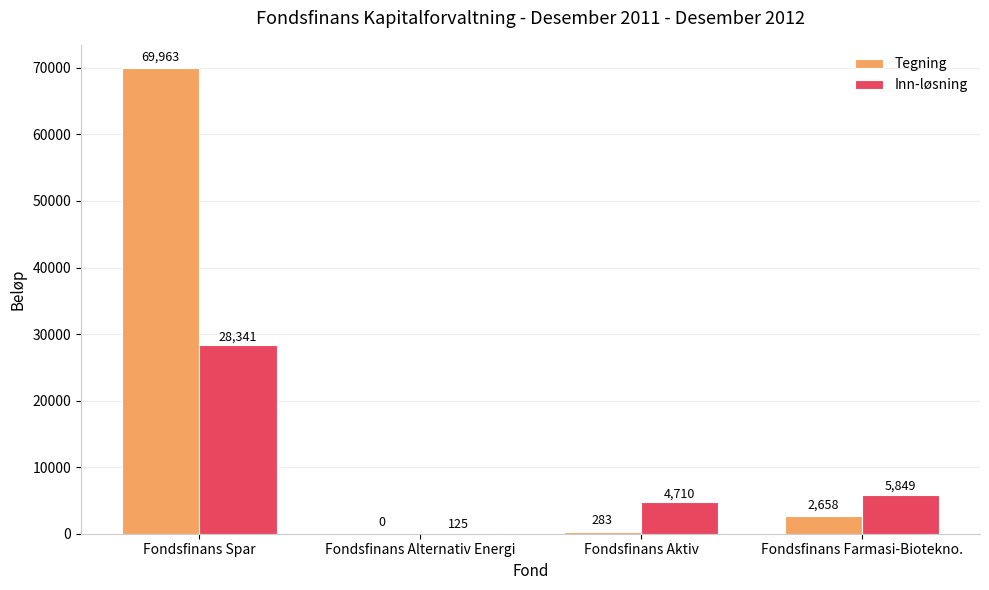

What is the maximum value shown in the chart?

69963